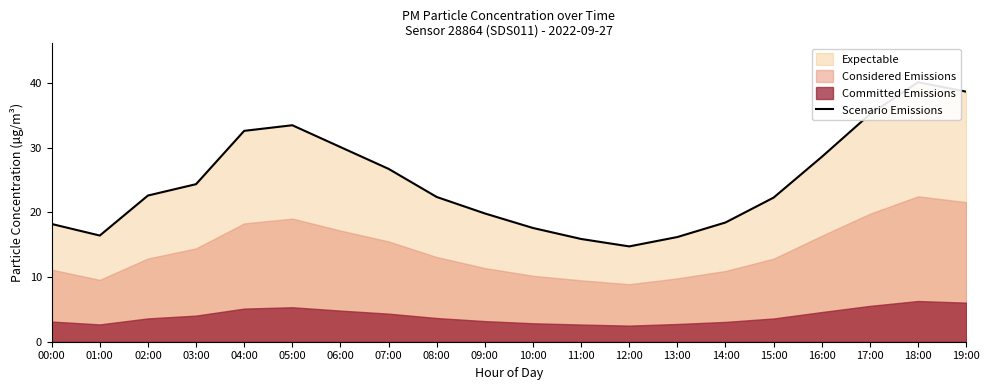

What is the label of the 10th point from the left?

09:00